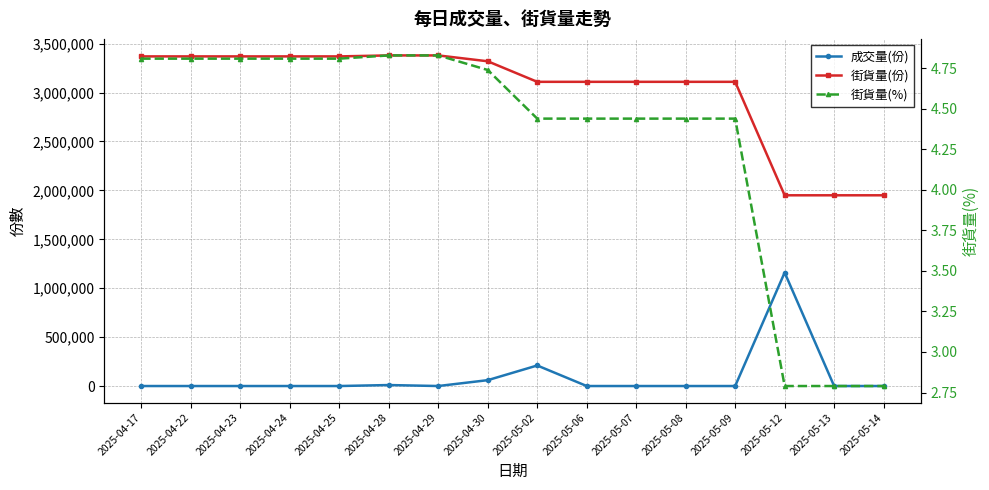

Does the chart display data point markers on the line(s)?

Yes